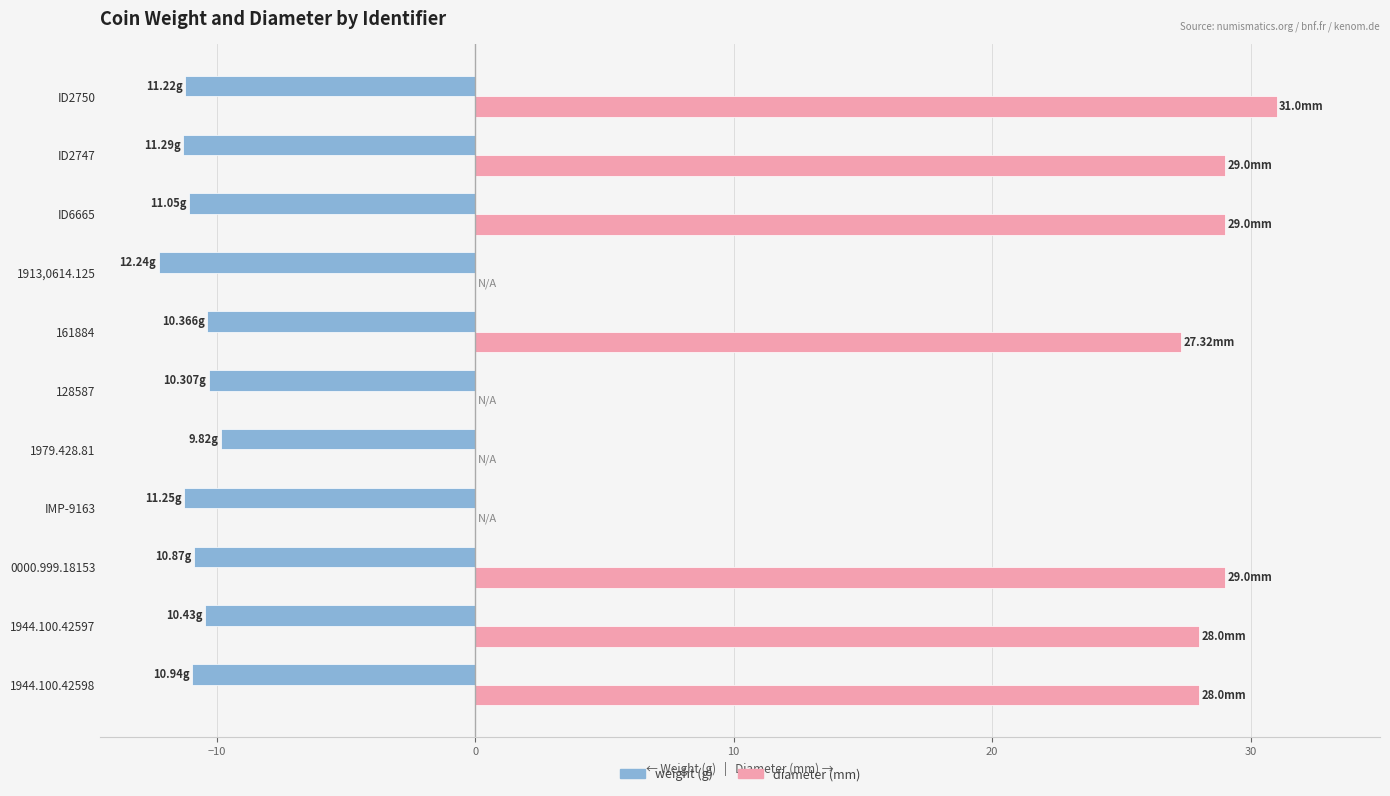

What is the total value across all series at ID2750?

19.8